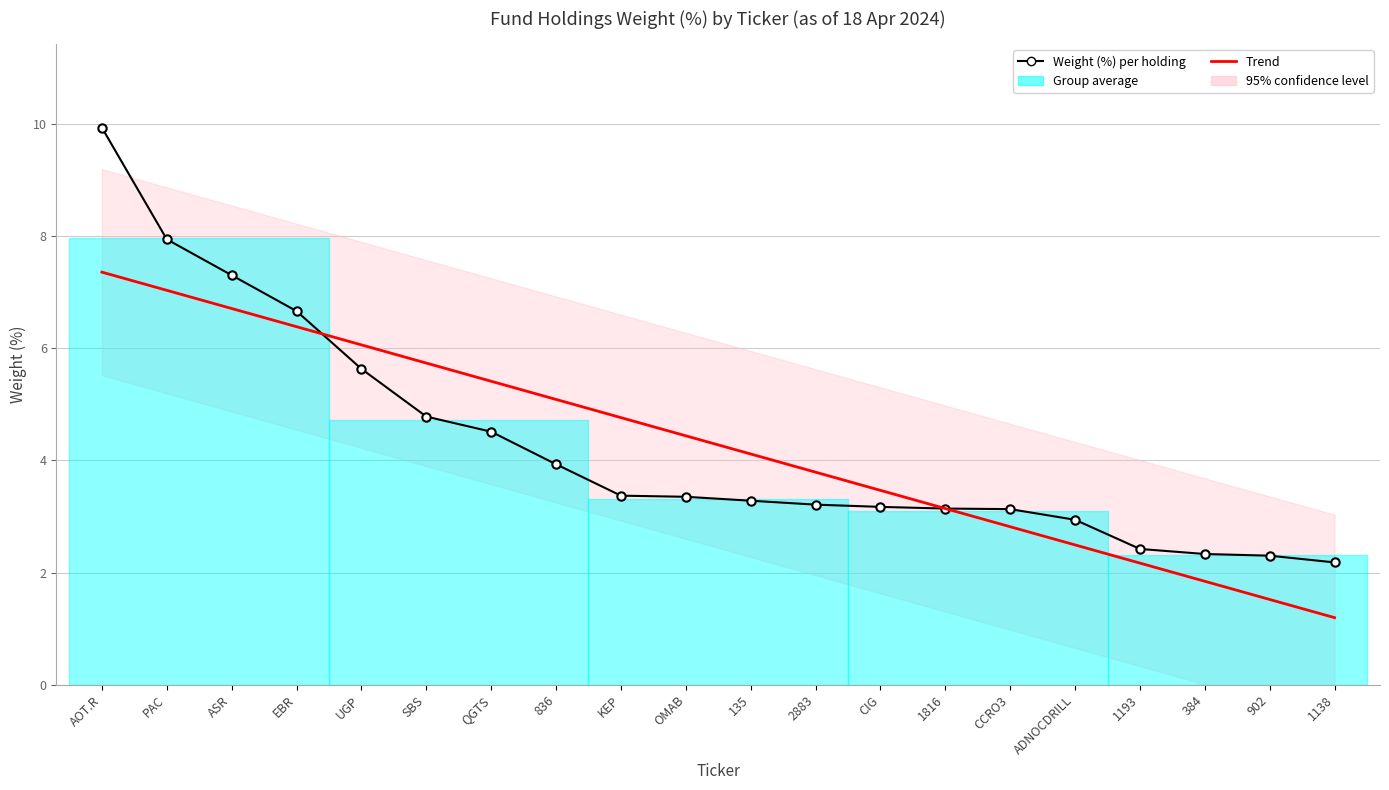

Rank the series at SBS from highest to lowest value.

Trend, Weight (%) per holding